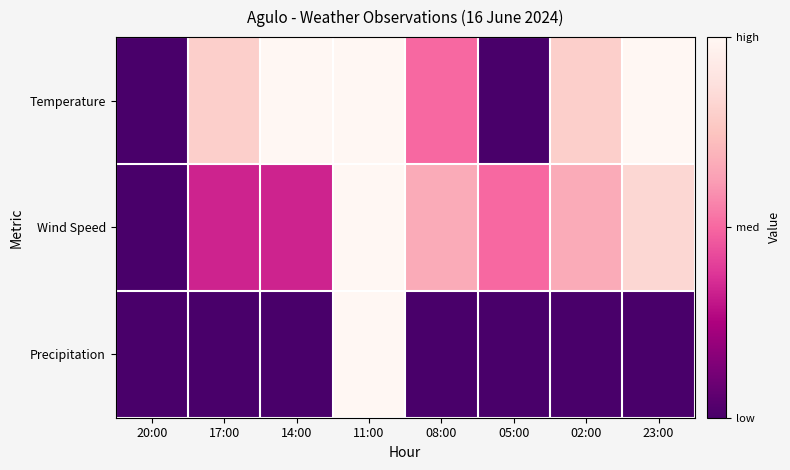

Which series has the largest total across all categories?

Temperature